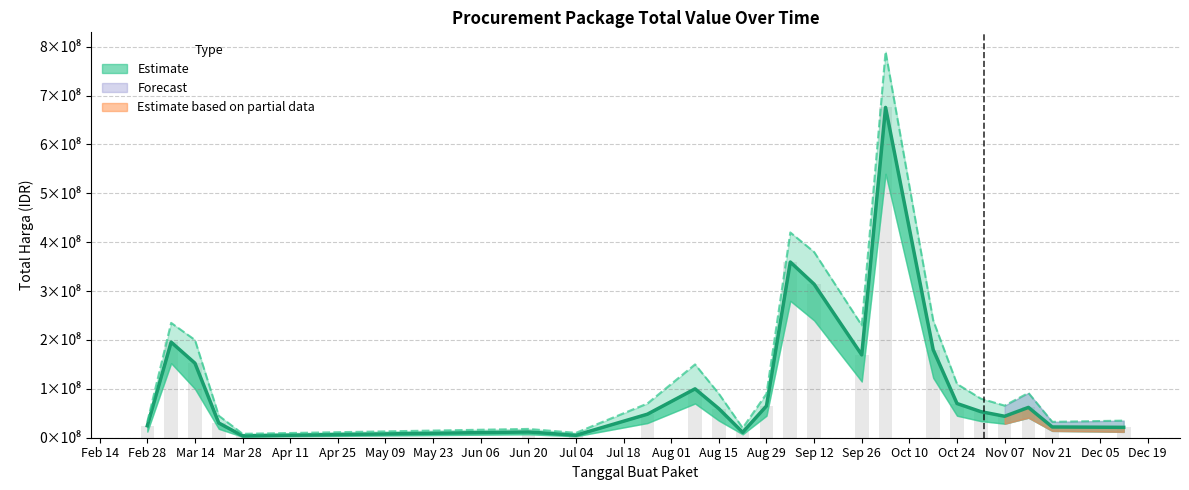

Does the chart contain stacked bars?

No